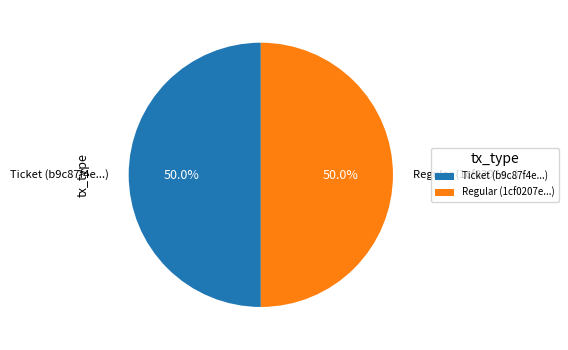

Is the sum of Regular (1cf0207e...) and Ticket (b9c87f4e...) greater than half?

Yes